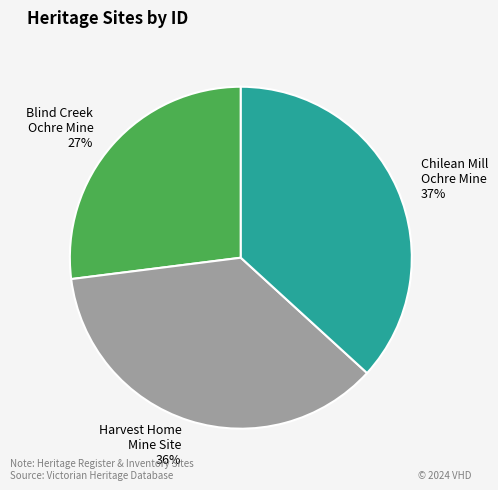

To the nearest percent, what portion does Chilean Mill Ochre Mine represent?

37%